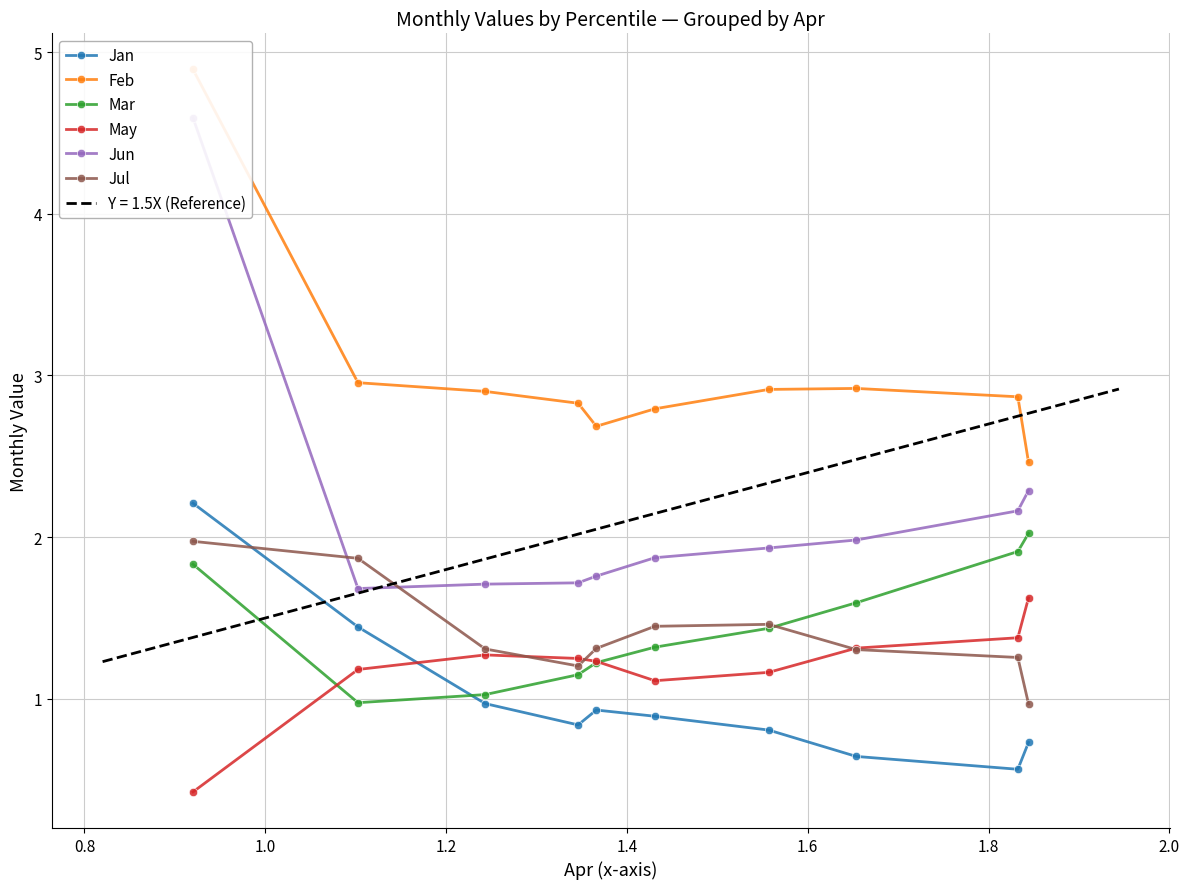

True or false: Mar and Jan intersect in this chart.

True